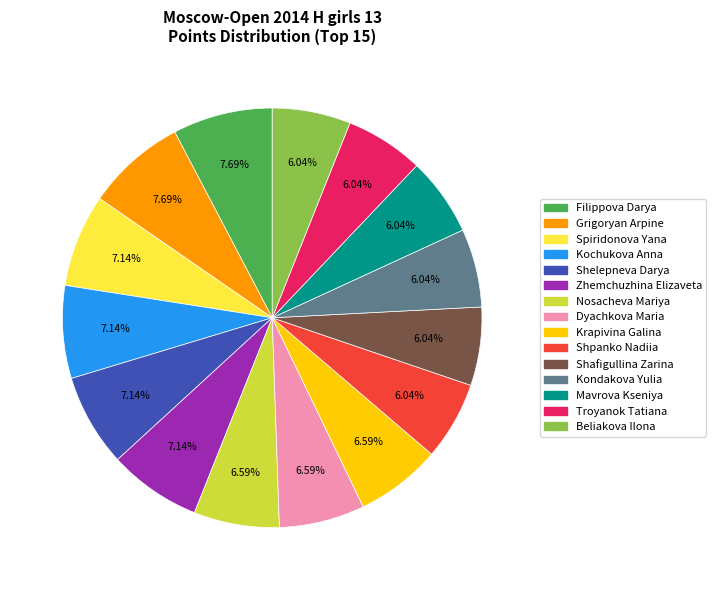

Is Filippova Darya the majority of the pie?

No